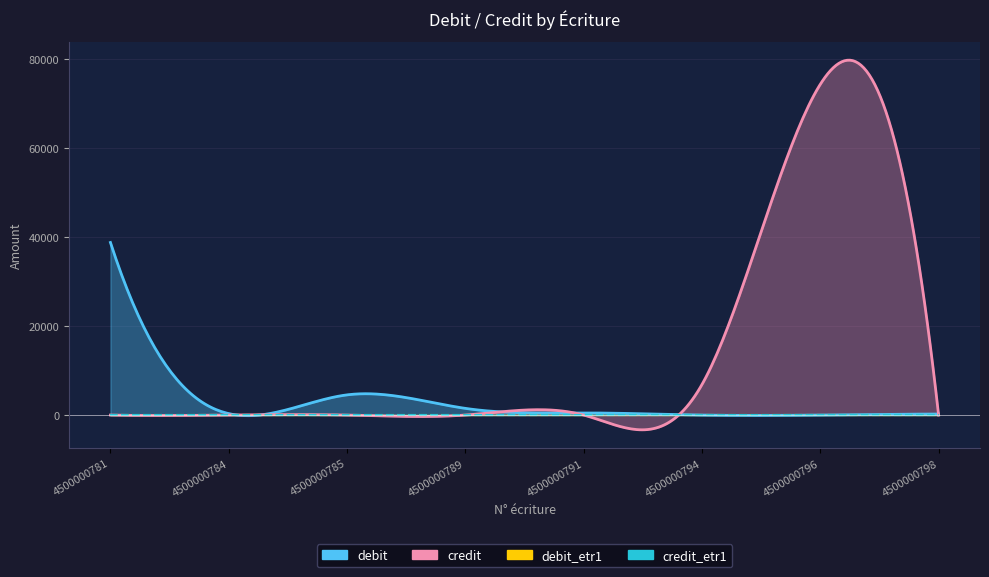

Is it true that credit equals 36383.4 at 4500000796?

False